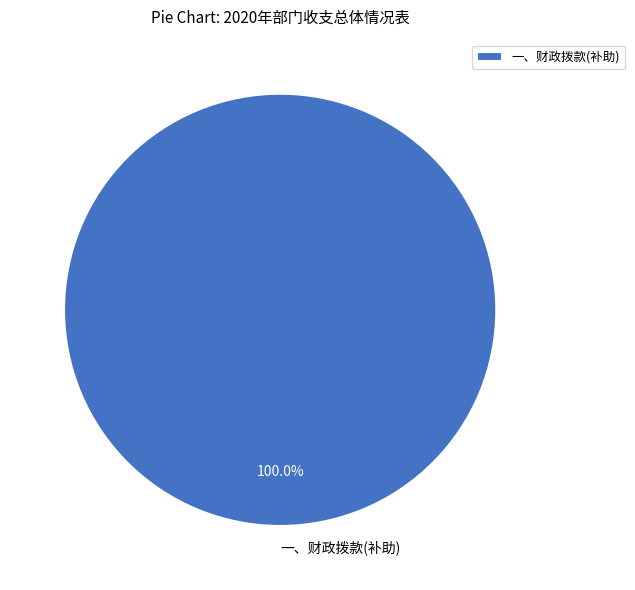

True or false: 一、财政拨款(补助) accounts for 85% of the total.

False